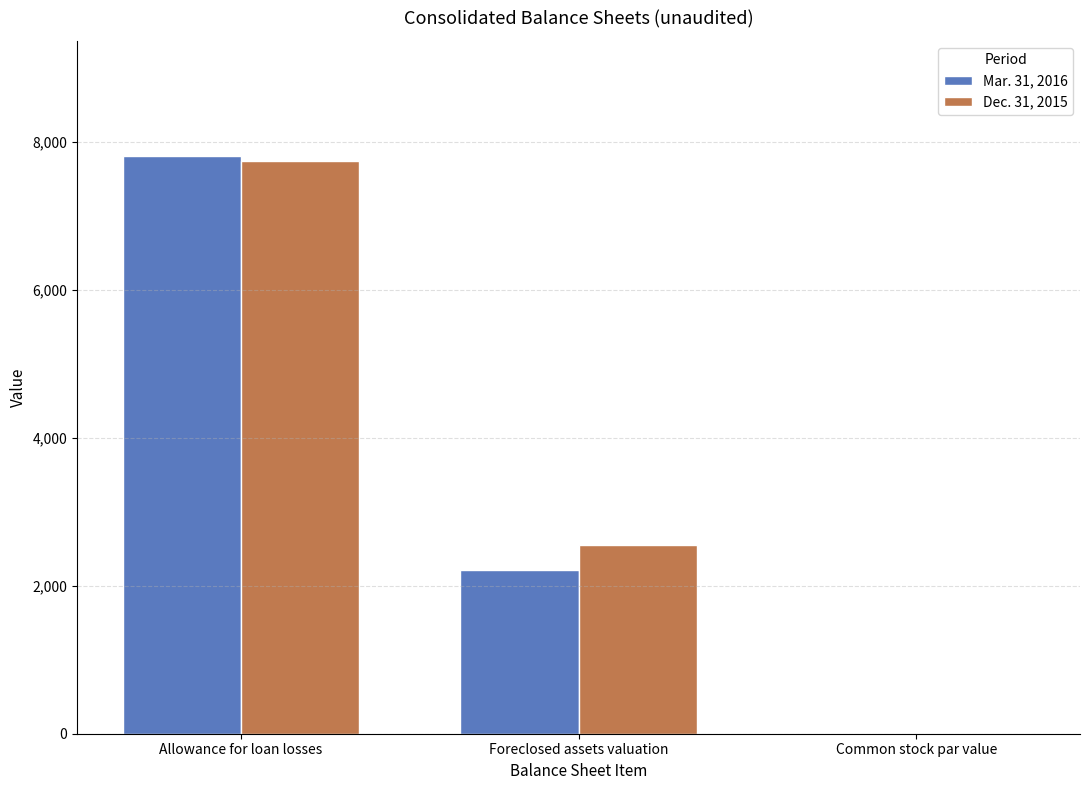

At which category is the sum across all series the highest?

Allowance for loan losses